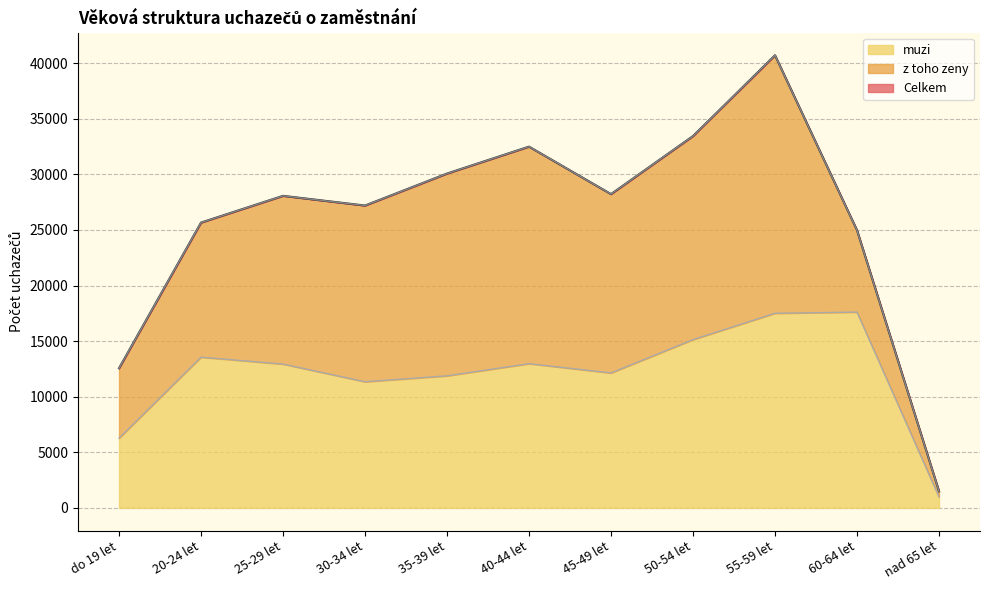

What is the value of the Celkem point at the 1st from the left?

12561